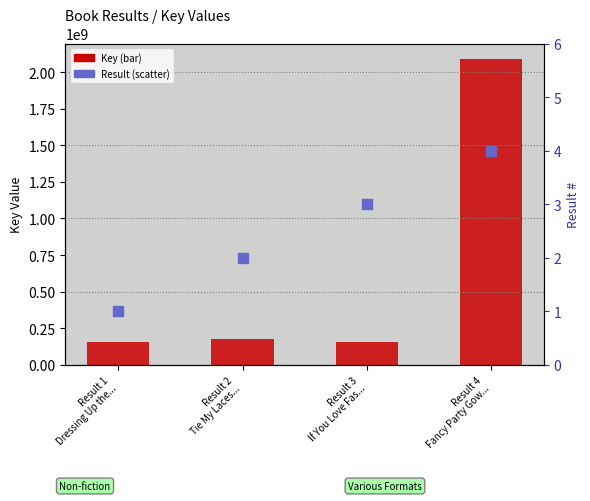

Which series has the largest total across all categories?

Key